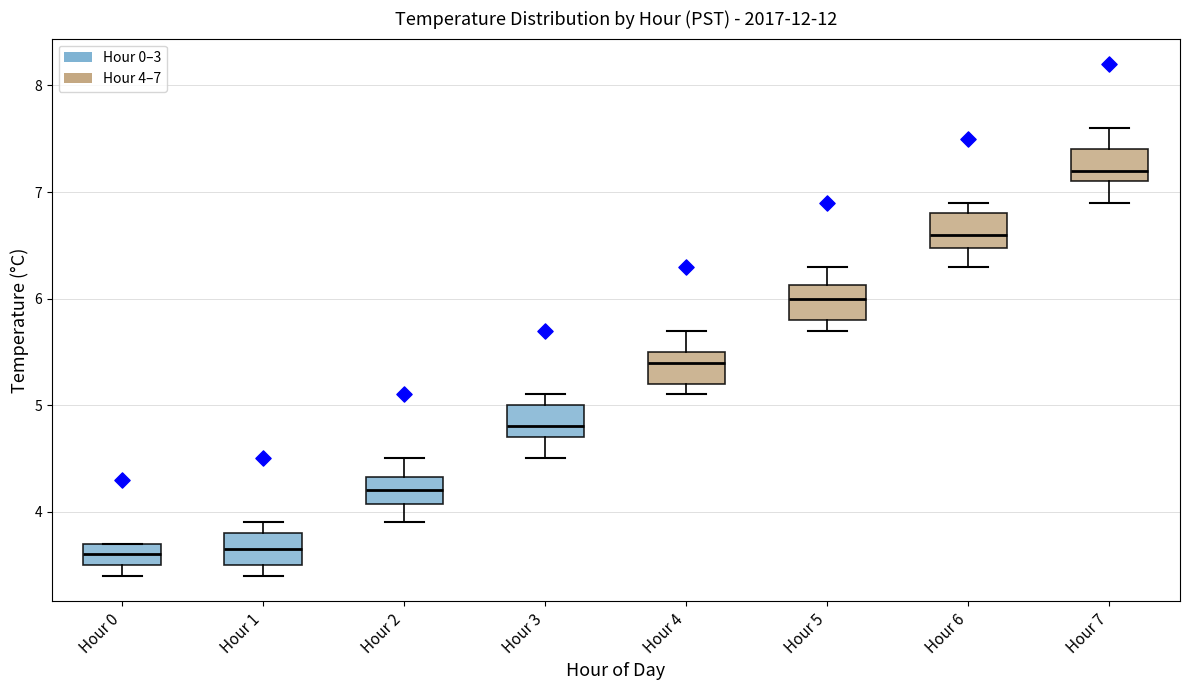

Which box has the highest median line?

Hour 7